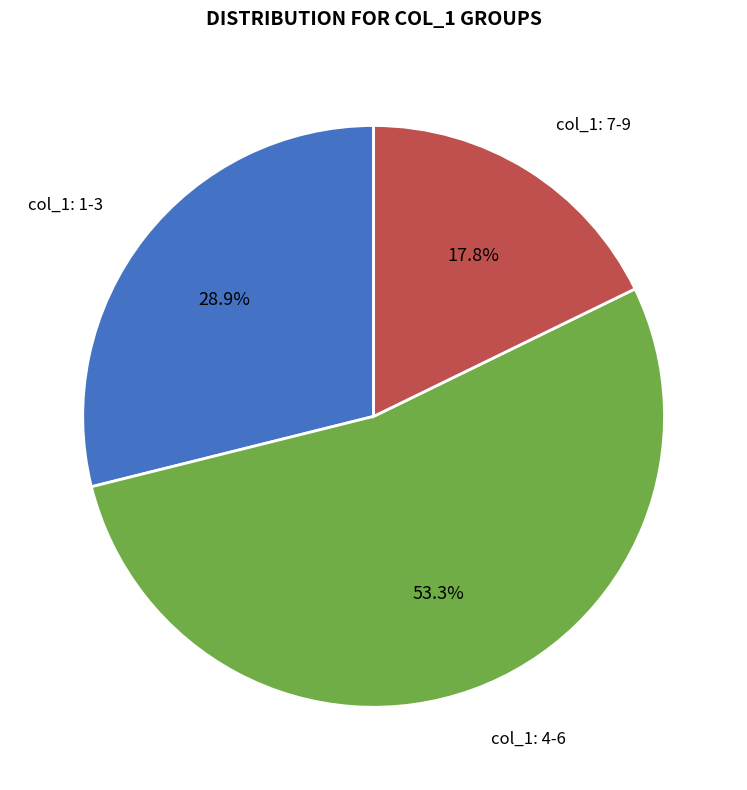

Is there any slice that represents more than half of the pie?

Yes